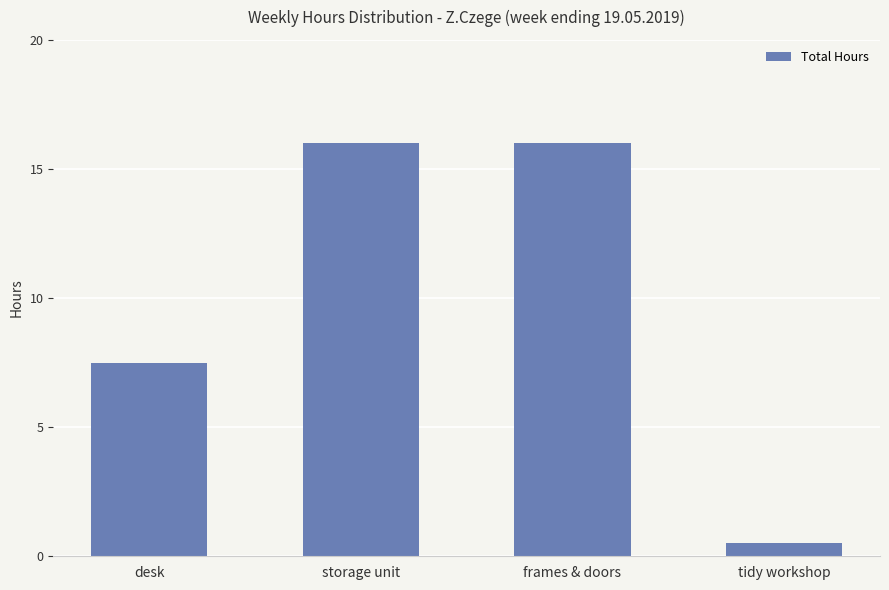

What is the label of the 1st bar from the left?

desk